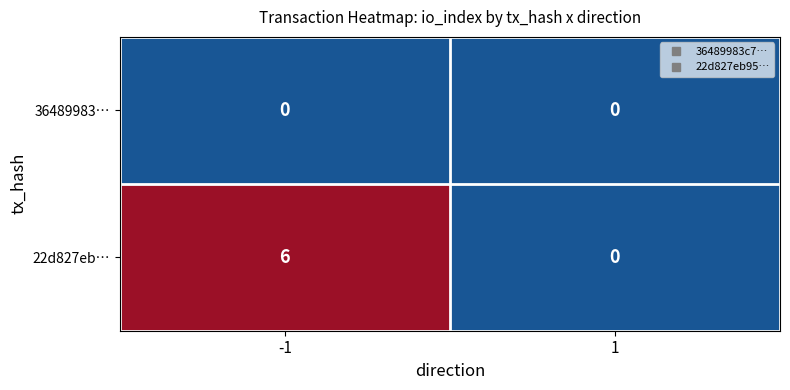

List the series in order of their overall mean, lowest first.

36489983…, 22d827eb…